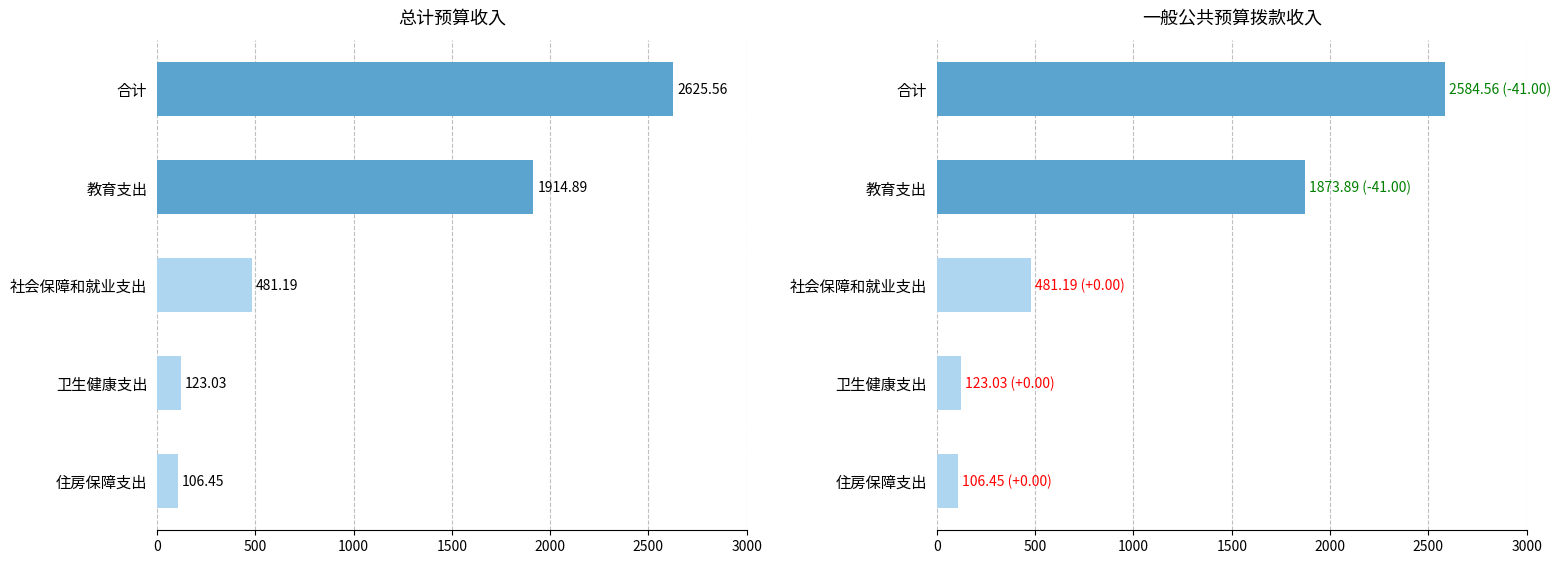

How many categories are shown in the chart?

5